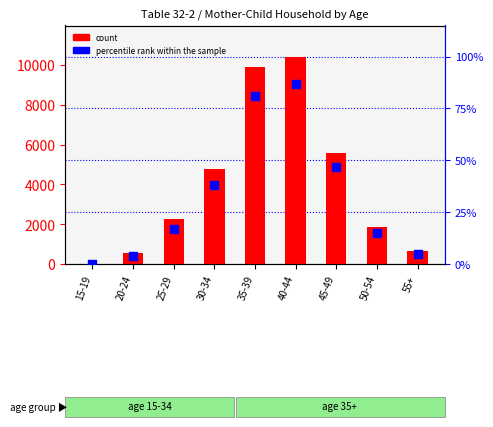

Which series reaches the maximum Y coordinate?

count